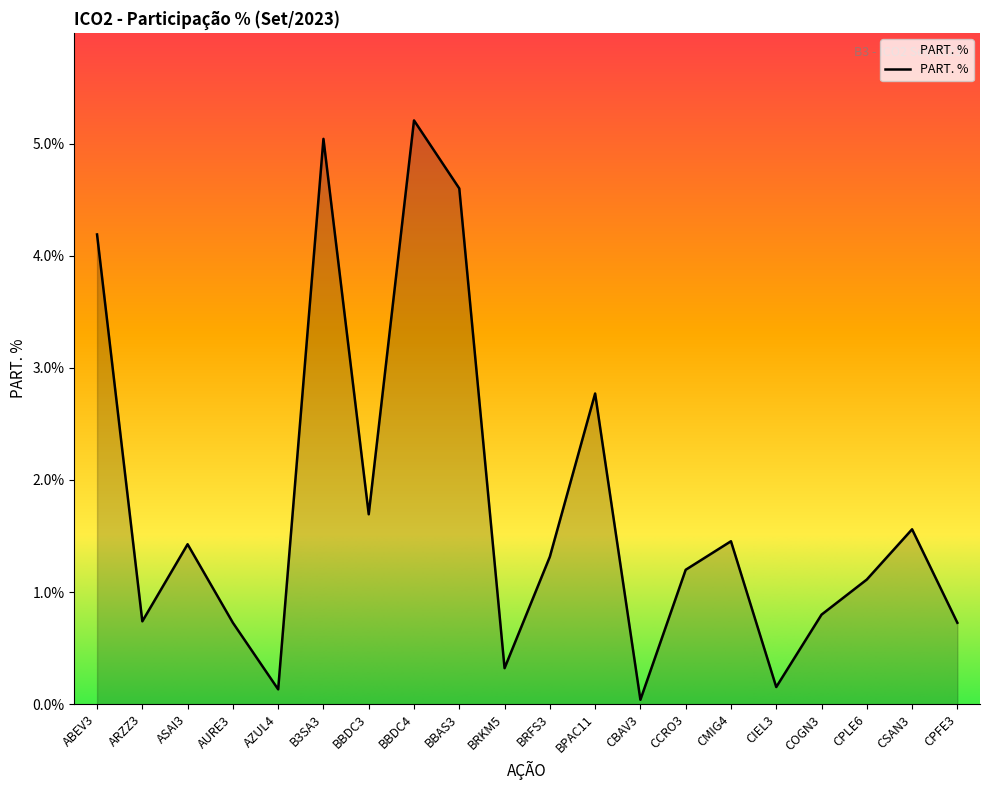

What is the difference between the maximum and minimum values?

5.2